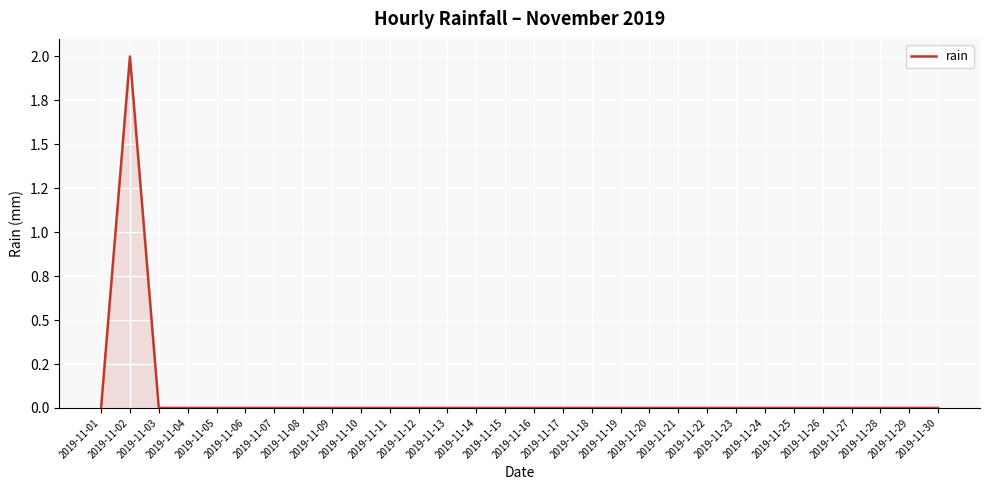

Does the chart have visible grid lines?

Yes